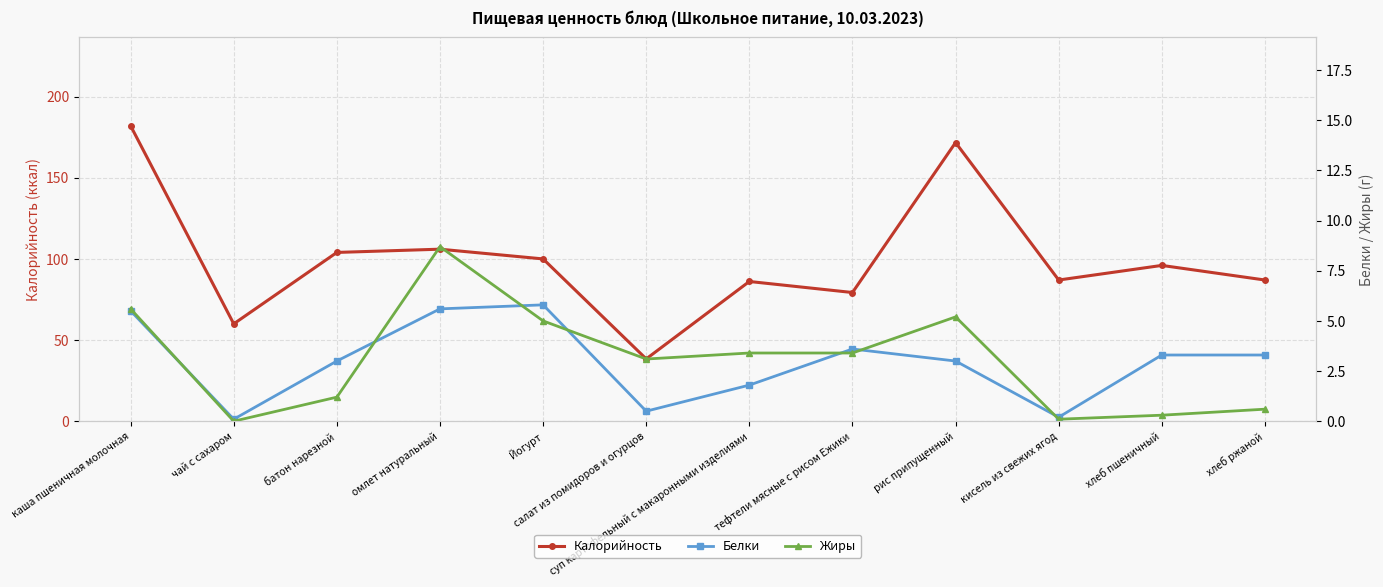

At which label is Жиры closest to 4?

суп картофельный с макаронными изделиями